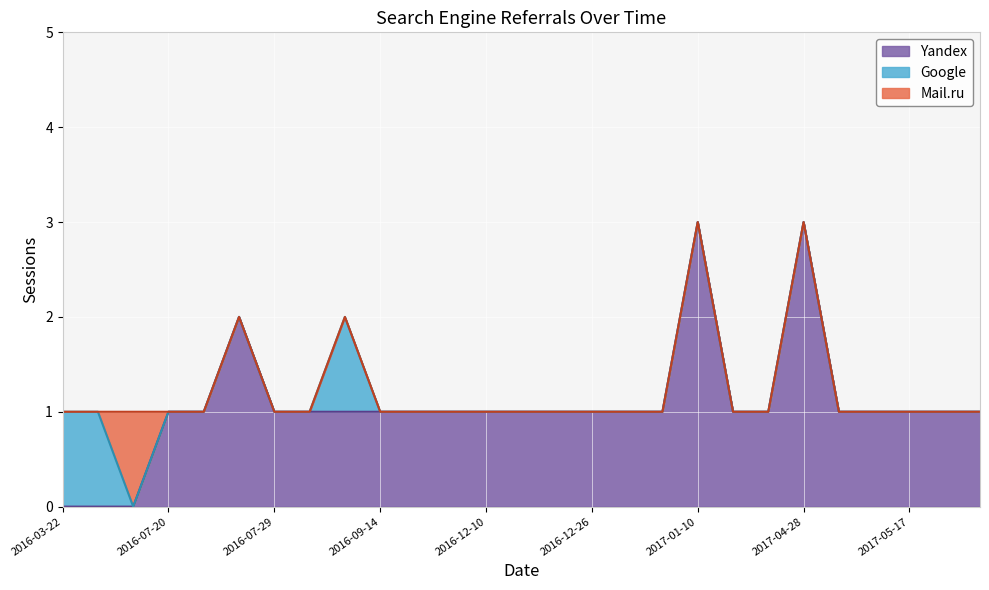

What is the label of the 22nd point from the right?

2016-07-26